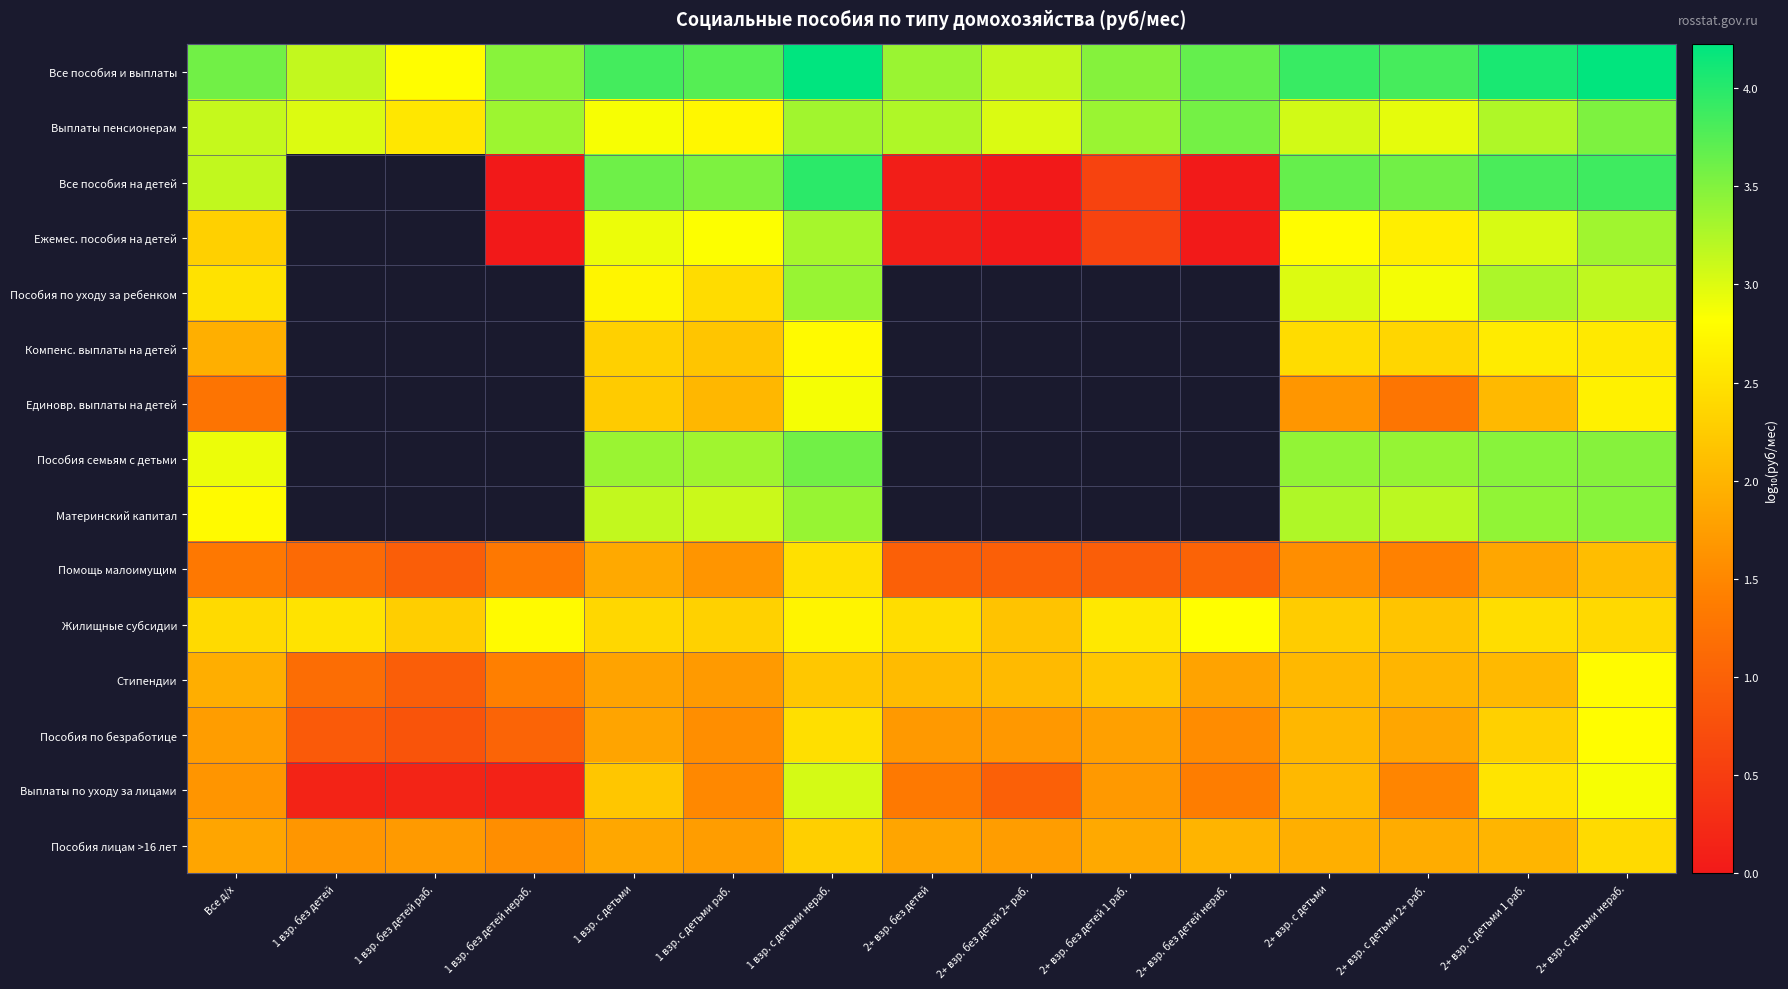

What is the lowest value of the Все пособия и выплаты series?

2.8